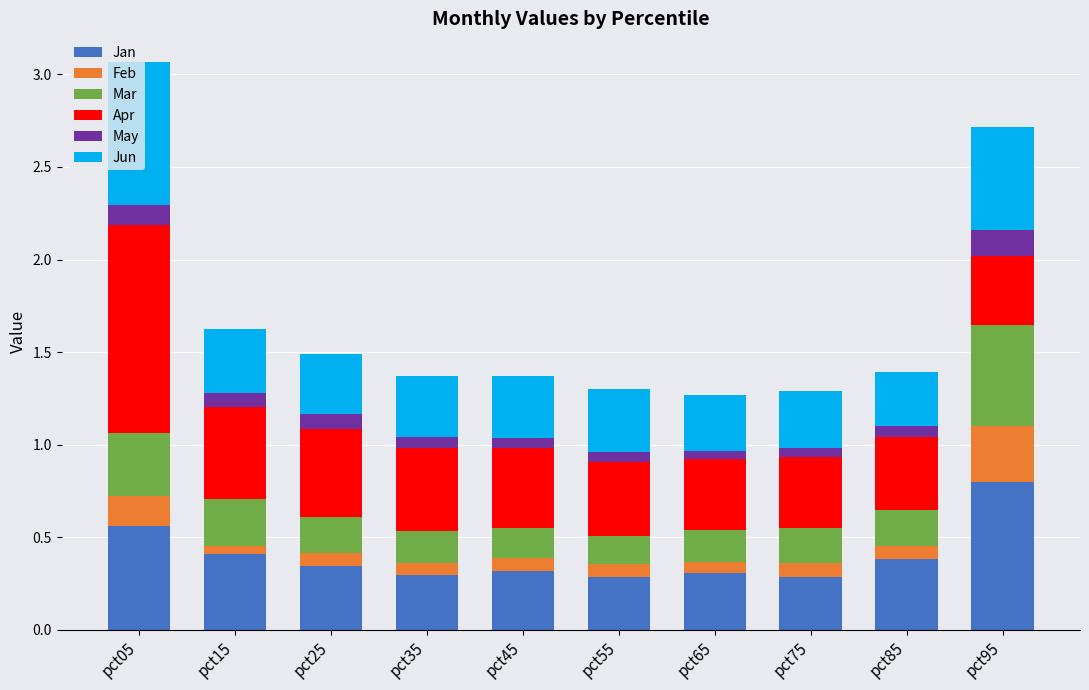

Are the bars horizontal?

No